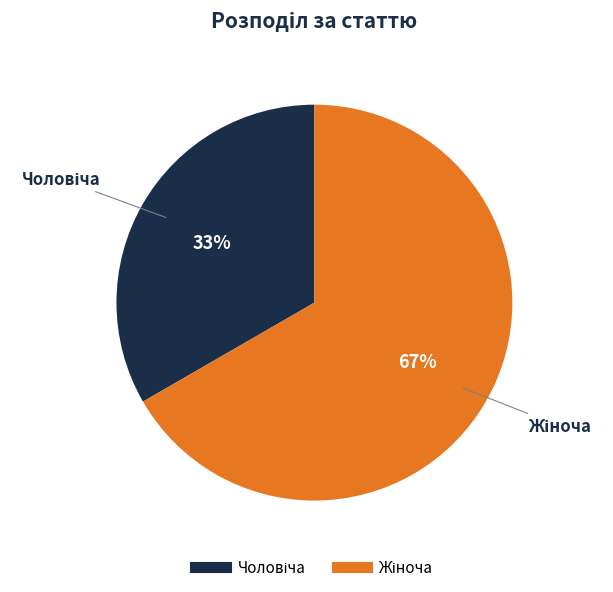

Is there a majority slice in this chart?

Yes